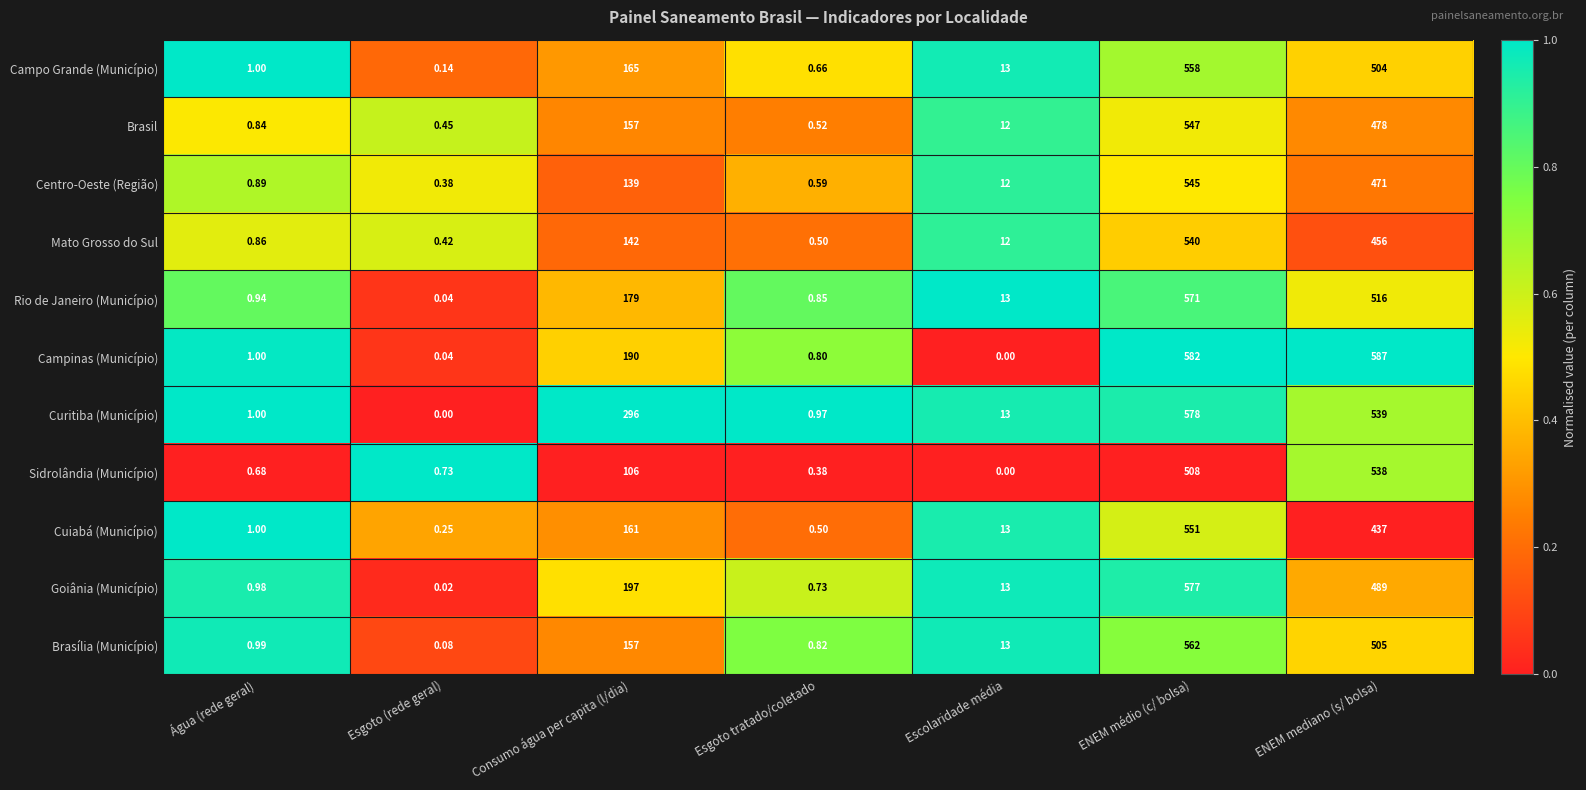

At which label is Campinas (Município) closest to 293?

Consumo água per capita (l/dia)